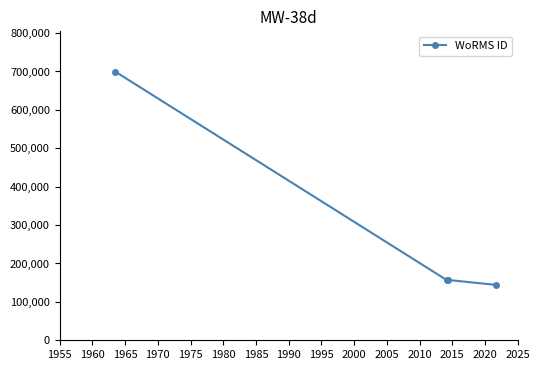

What is the greatest value displayed?

699648